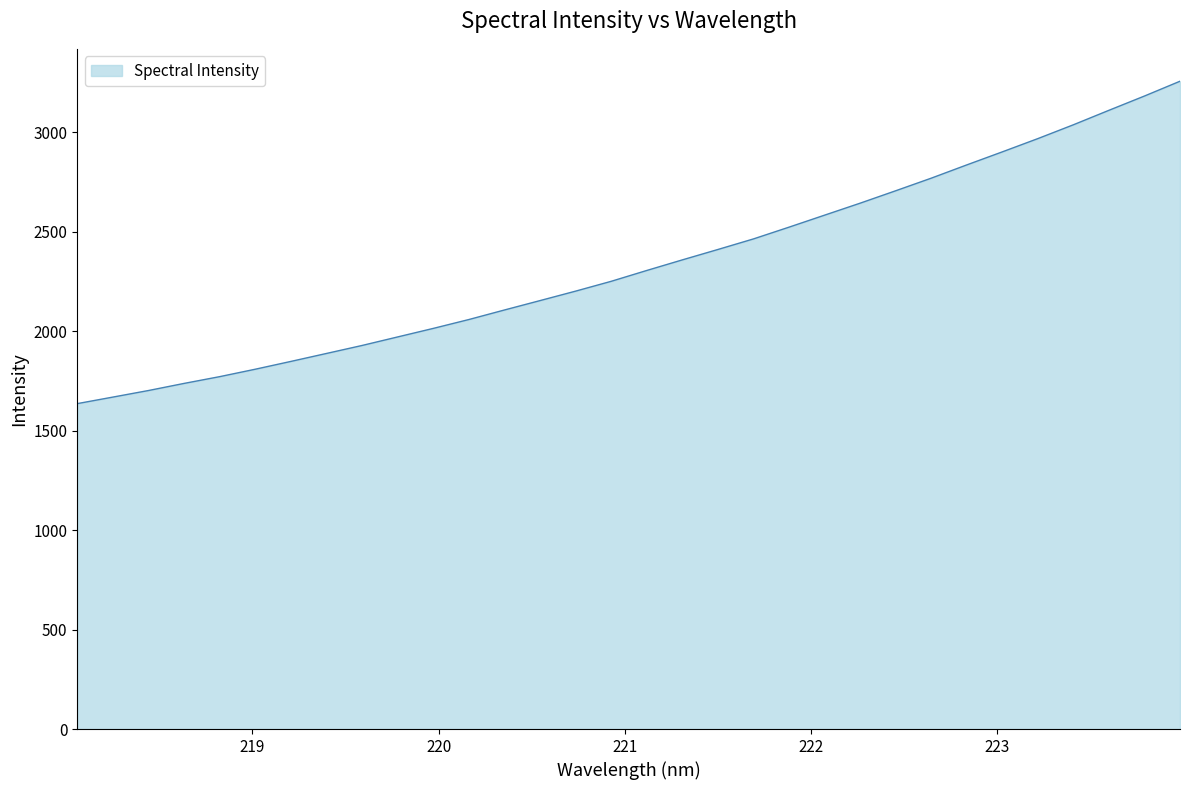

Reading left to right, extract all data points from this chart.

1635.7	1668.6	1701.6	1737.3	1771.4	1808.7	1847.9	1888.0	1928.1	1971.0	2013.9	2058.5	2106.4	2153.7	2201.2	2250.6	2305.1	2358.3	2410.5	2463.7	2522.8	2583.1	2643.3	2705.7	2769.0	2835.7	2901.3	2967.9	3037.4	3110.1	3181.9	3256.3